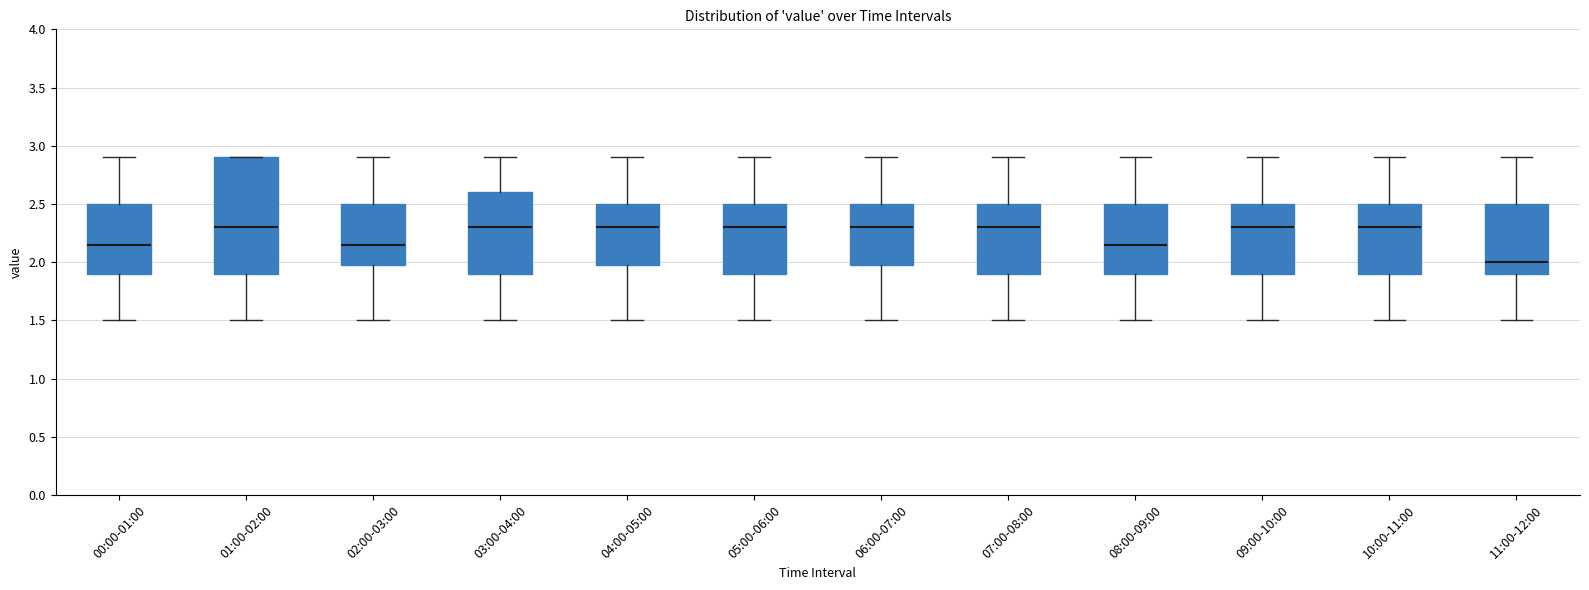

Which box's median line is the lowest?

11:00-12:00